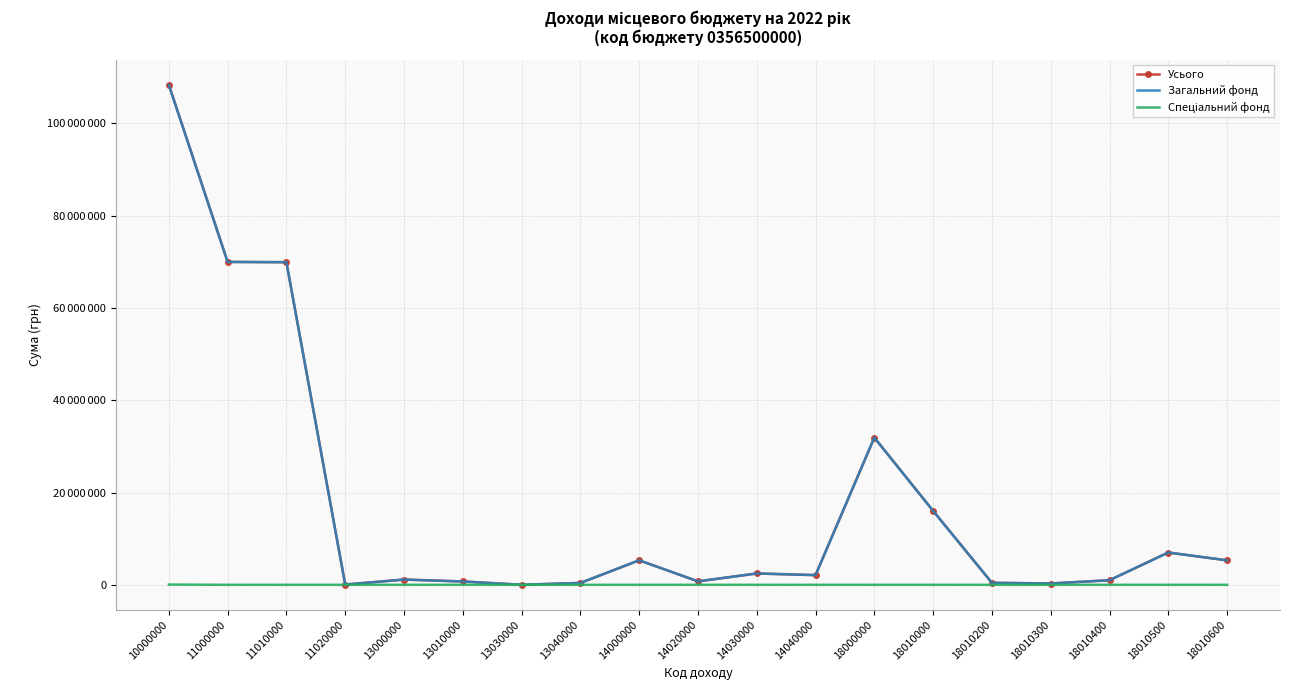

Which series has the largest total across all categories?

Усього